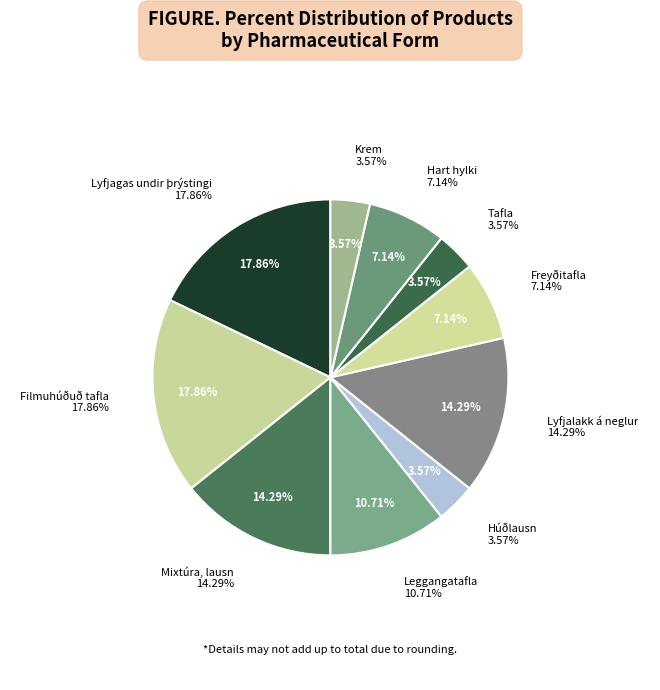

Approximately how many times larger is the value at Tafla compared to Húðlausn?

1.0